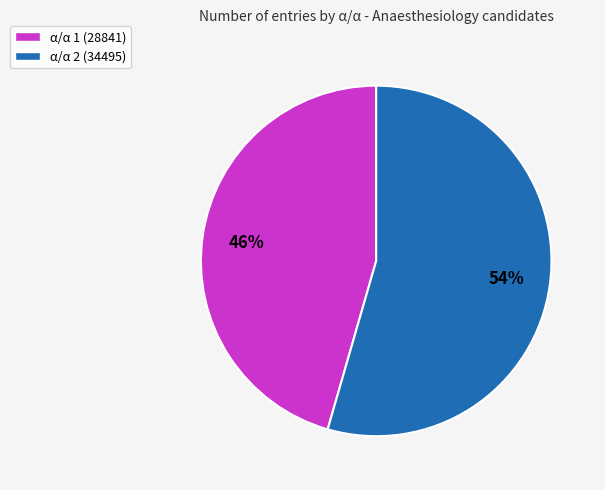

Approximately how many times larger is the value at α/α 2 (34495) compared to α/α 1 (28841)?

1.2